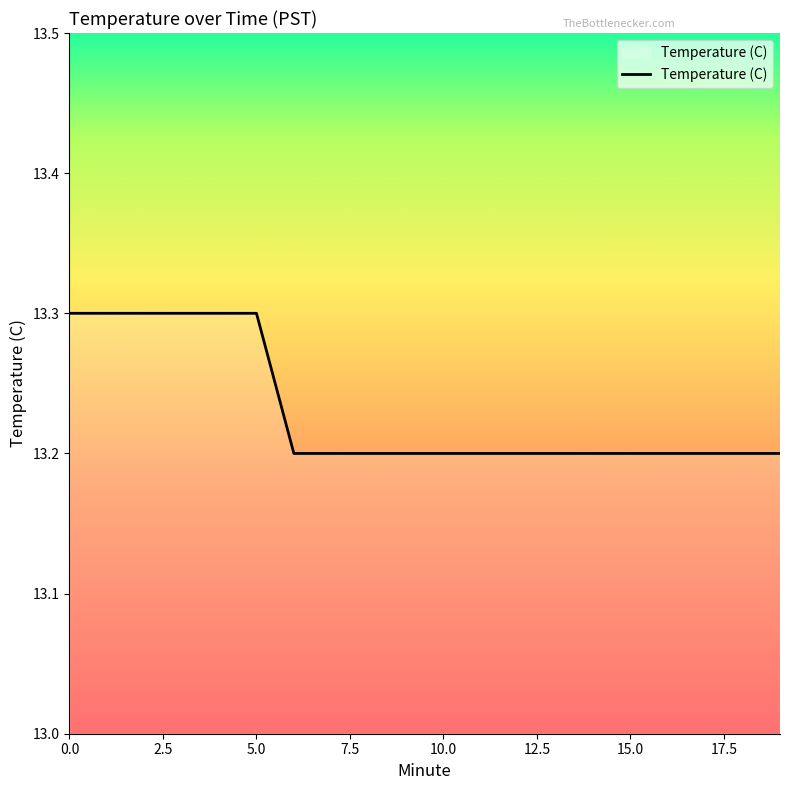

What is the greatest value displayed?

13.3